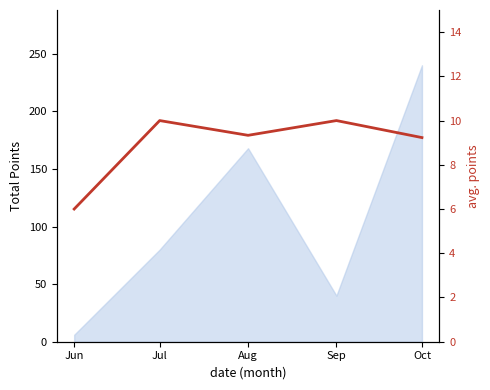

What is the change in value from Jun to Sep?

+4.0